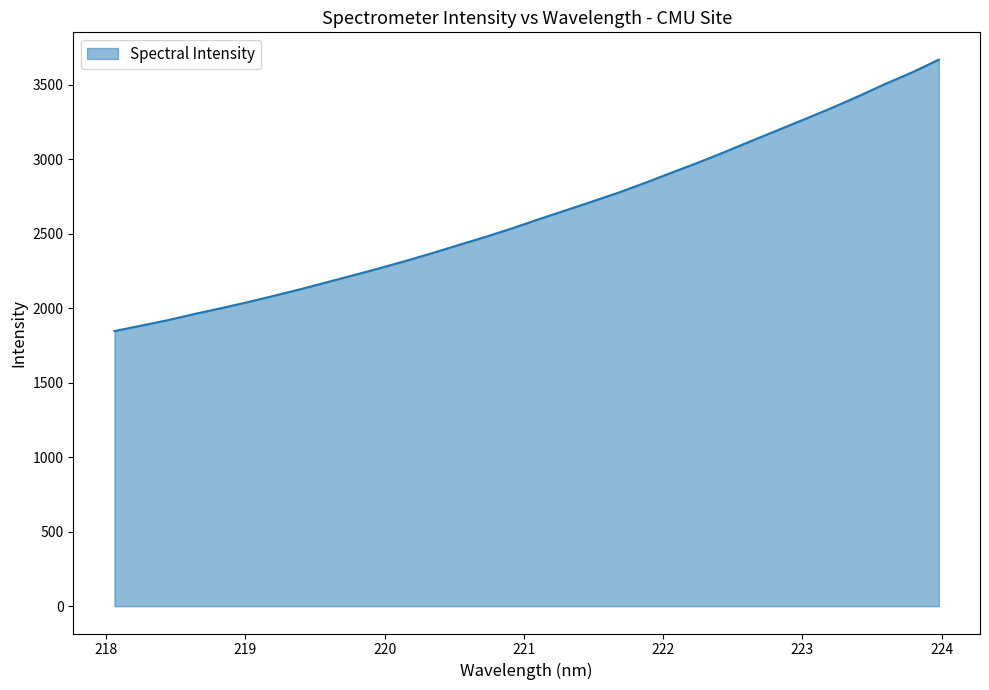

What is the smallest value displayed?

1846.5